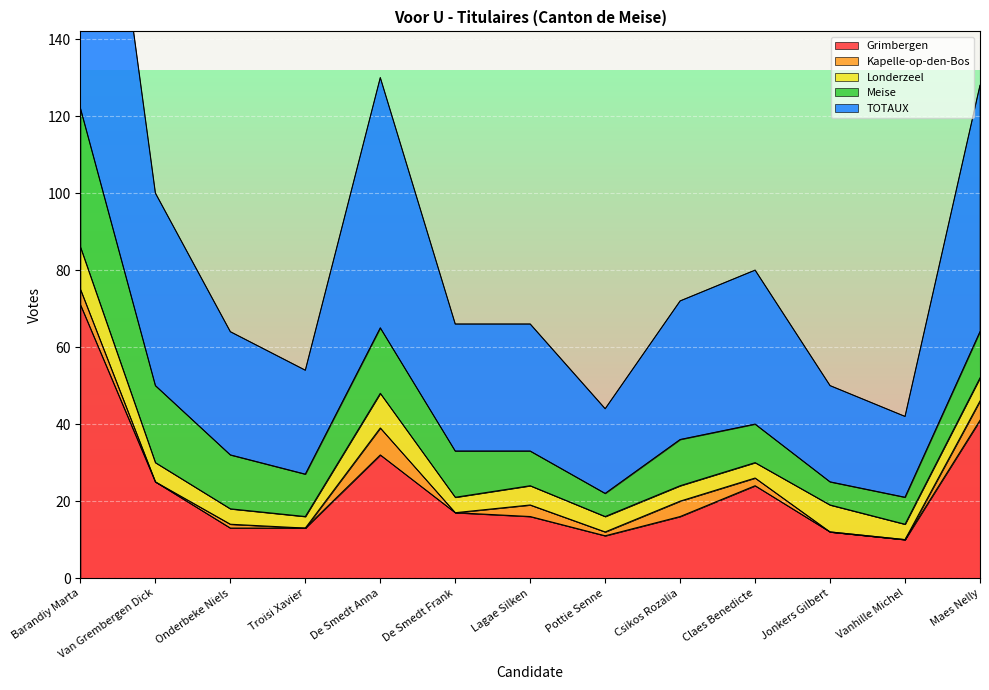

Reading left to right, list all the values displayed in this chart.

Grimbergen: 71	25	13	13	32	17	16	11	16	24	12	10	41
Kapelle-op-den-Bos: 4	0	1	0	7	0	3	1	4	2	0	0	5
Londerzeel: 11	5	4	3	9	4	5	4	4	4	7	4	6
Meise: 36	20	14	11	17	12	9	6	12	10	6	7	12
TOTAUX: 122	50	32	27	65	33	33	22	36	40	25	21	64